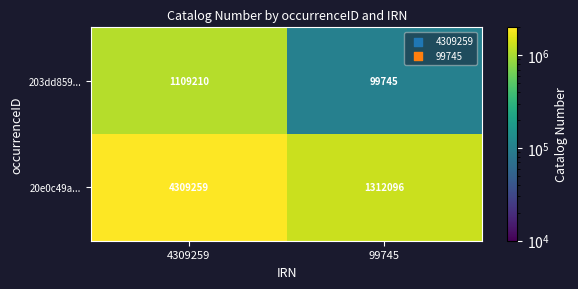

How many categories are shown in the chart?

2